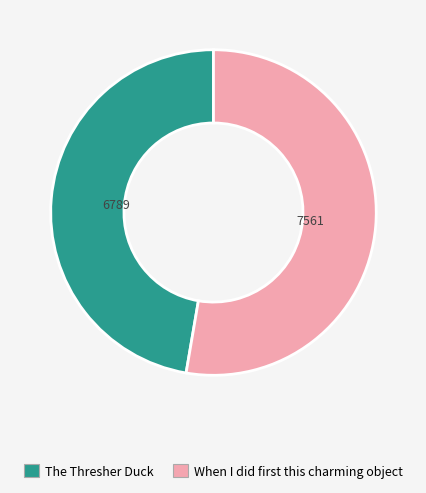

Is it true that The Thresher Duck is 56% of the pie?

False